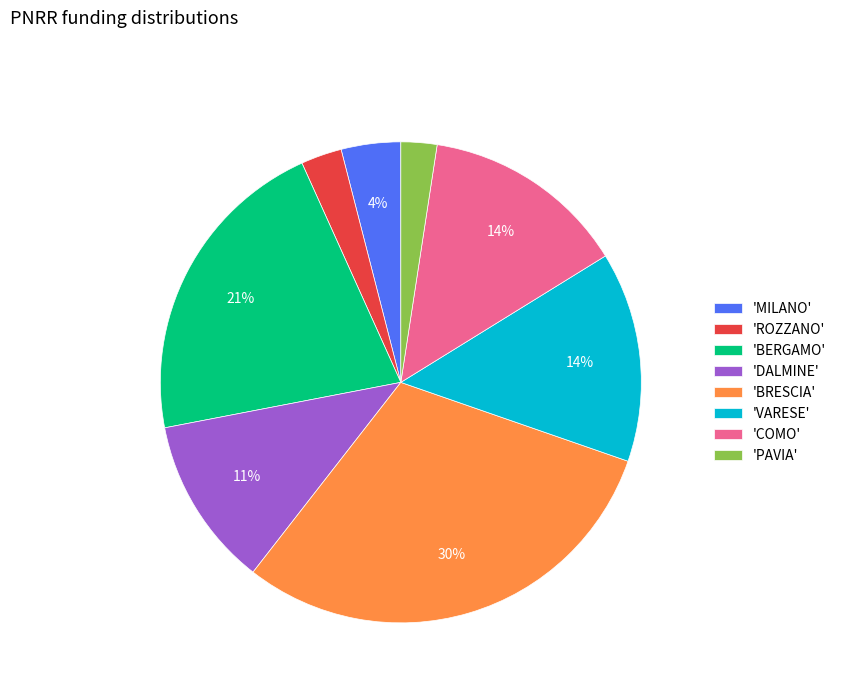

True or false: 'DALMINE' accounts for 11% of the total.

True